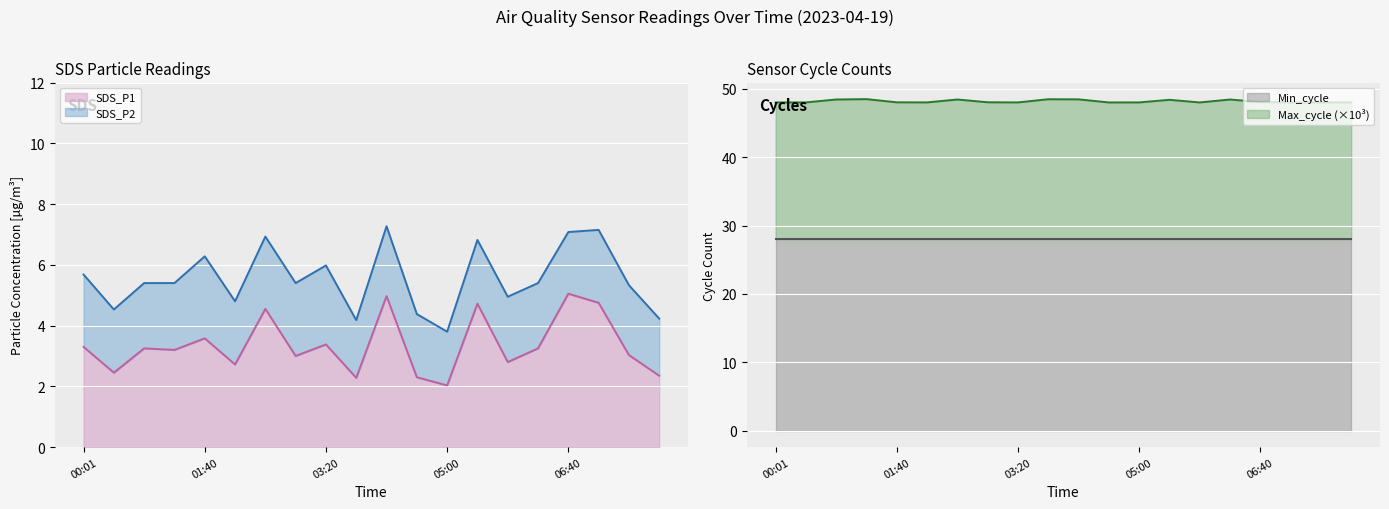

True or false: Max_cycle and SDS_P1 intersect in this chart.

False